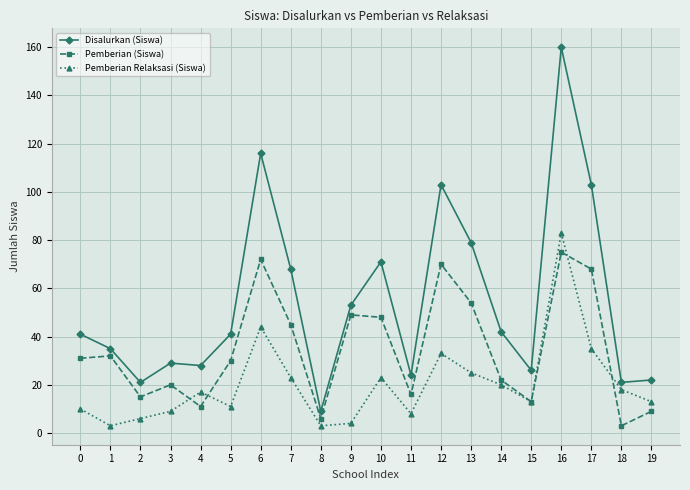

True or false: Disalurkan (Siswa) and Pemberian Relaksasi (Siswa) cross at least once.

False